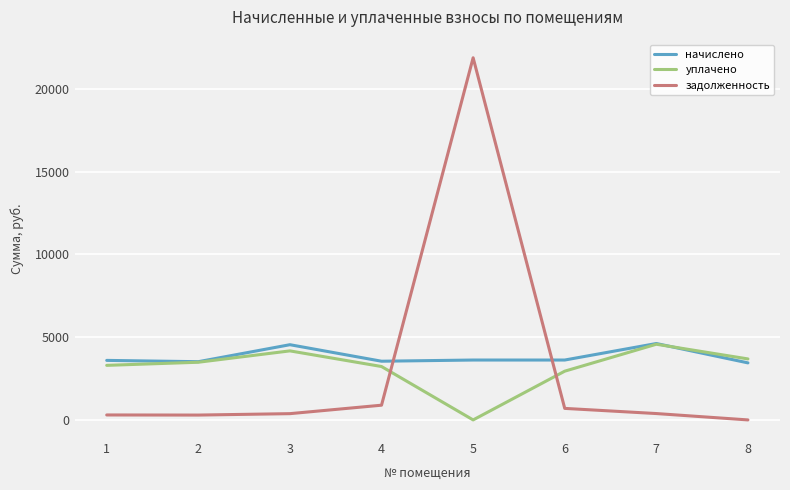

What is the spread (max minus min) of values at 8?

3683.7